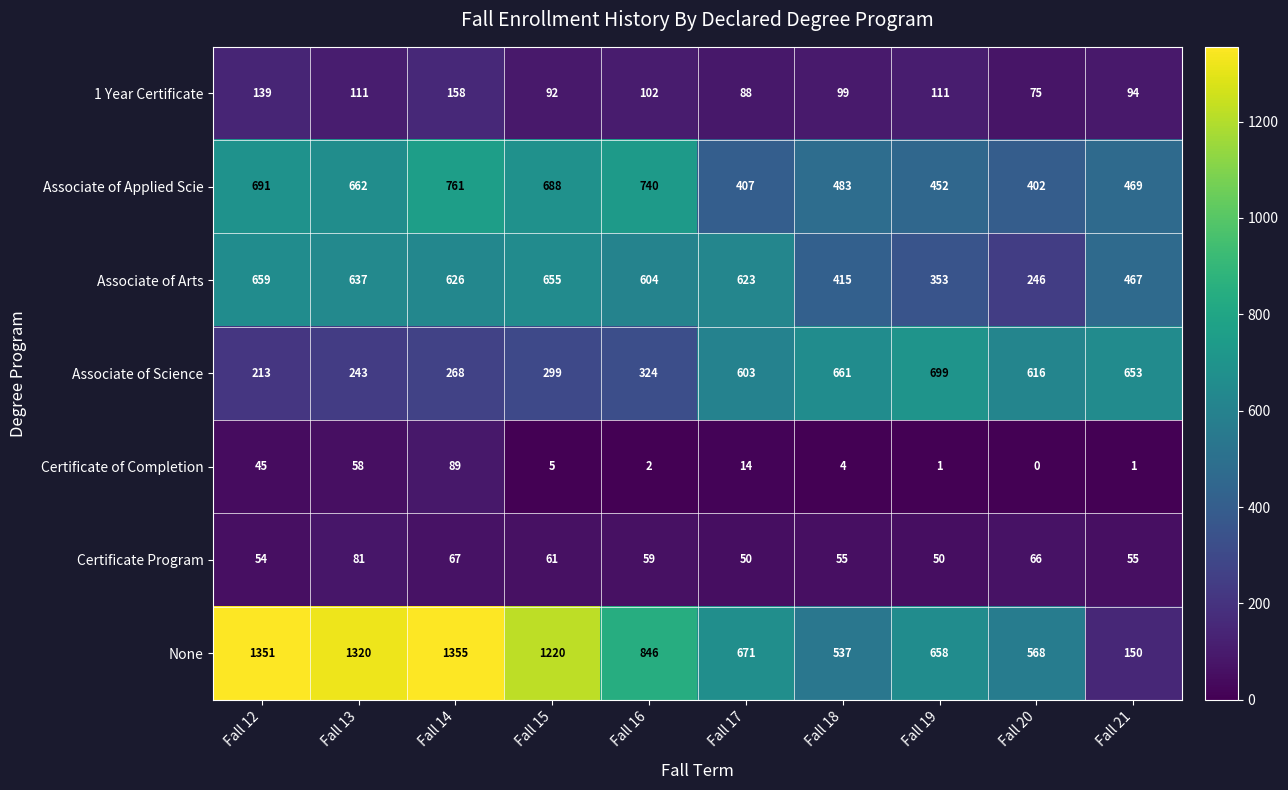

True or false: Certificate of Completion has a value of 2 at Fall 18.

False